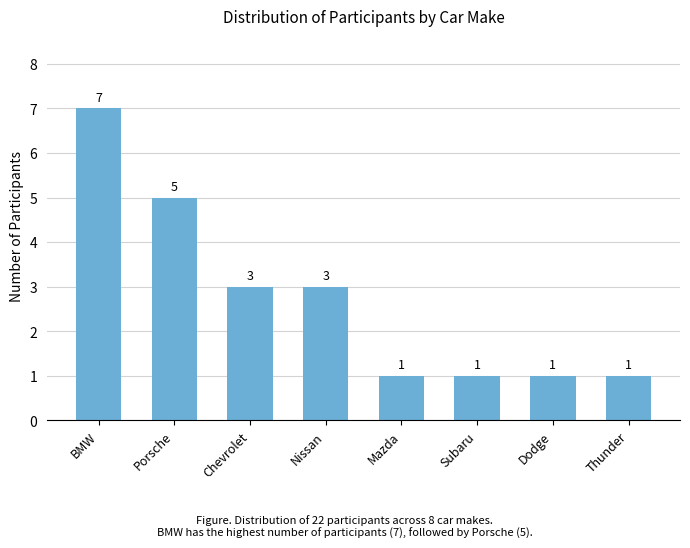

What is the ratio of the value at BMW to the value at Subaru?

7.0